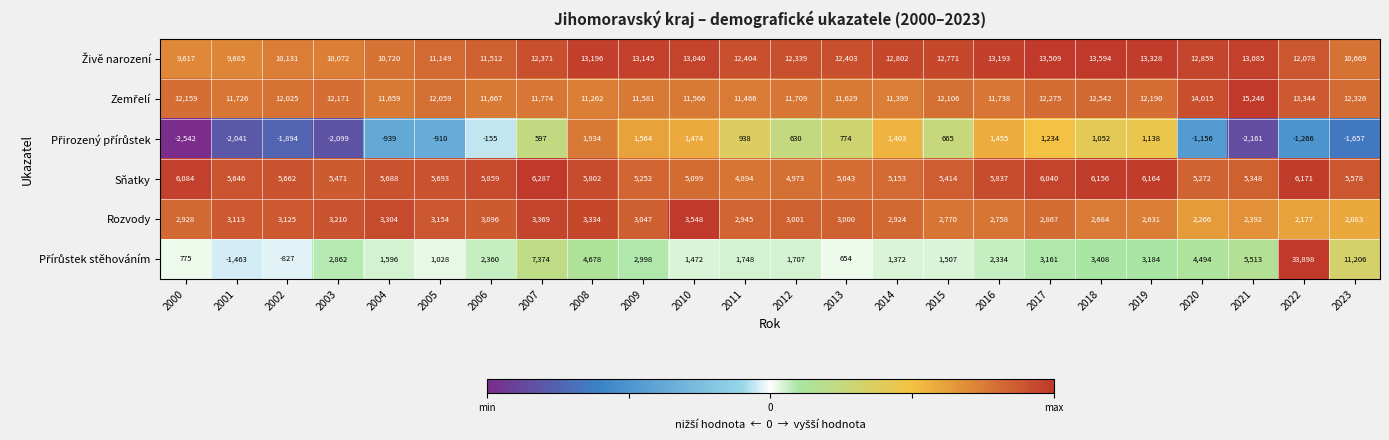

What is the average value of the Rozvody series?

2905